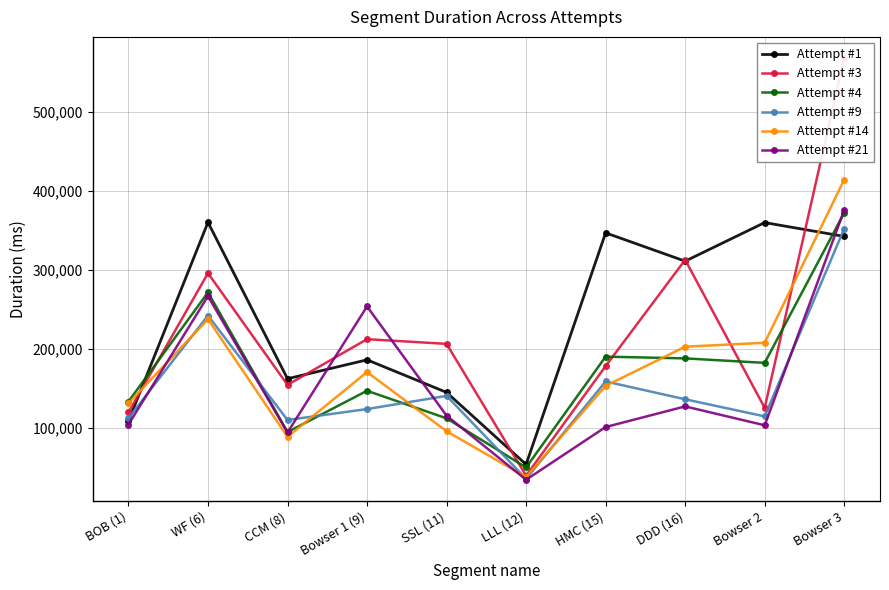

Which category has the lowest value in the Attempt #9 series?

LLL (12)